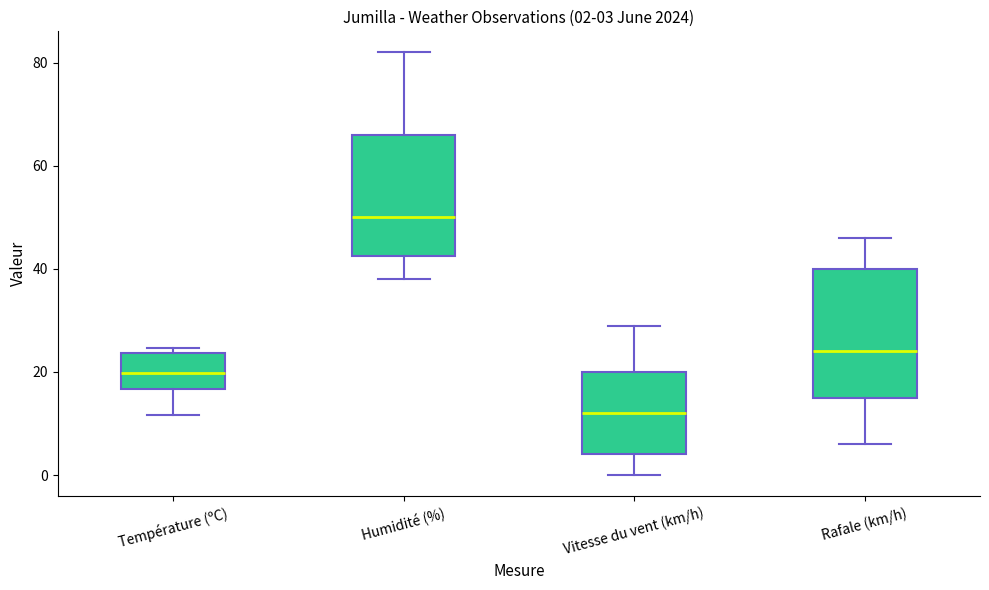

Which box has the lowest median line?

Vitesse du vent (km/h)